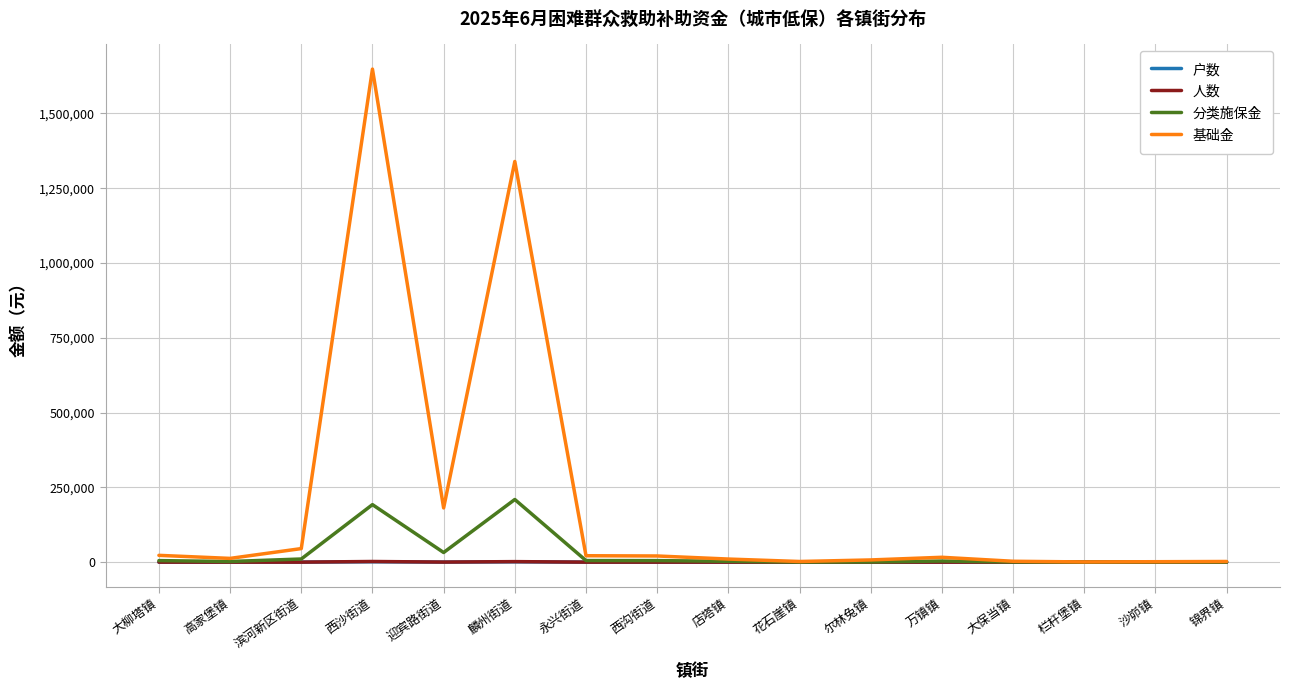

At which category is the sum across all series the highest?

西沙街道